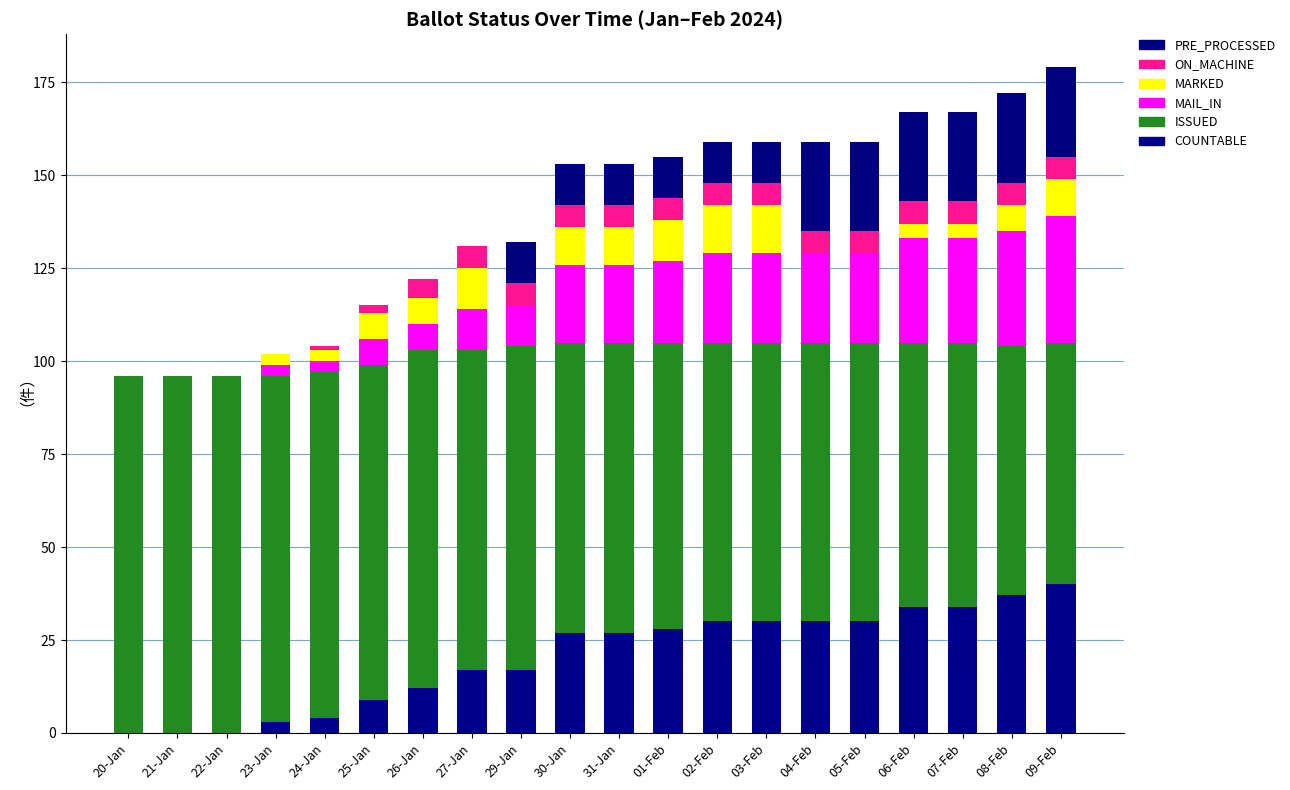

What is the average value of the ISSUED series?

82